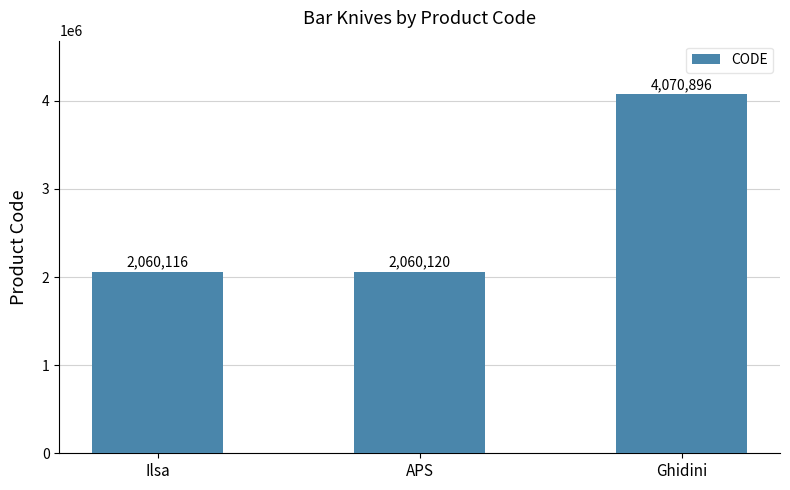

Which has a higher value, APS or Ilsa?

APS